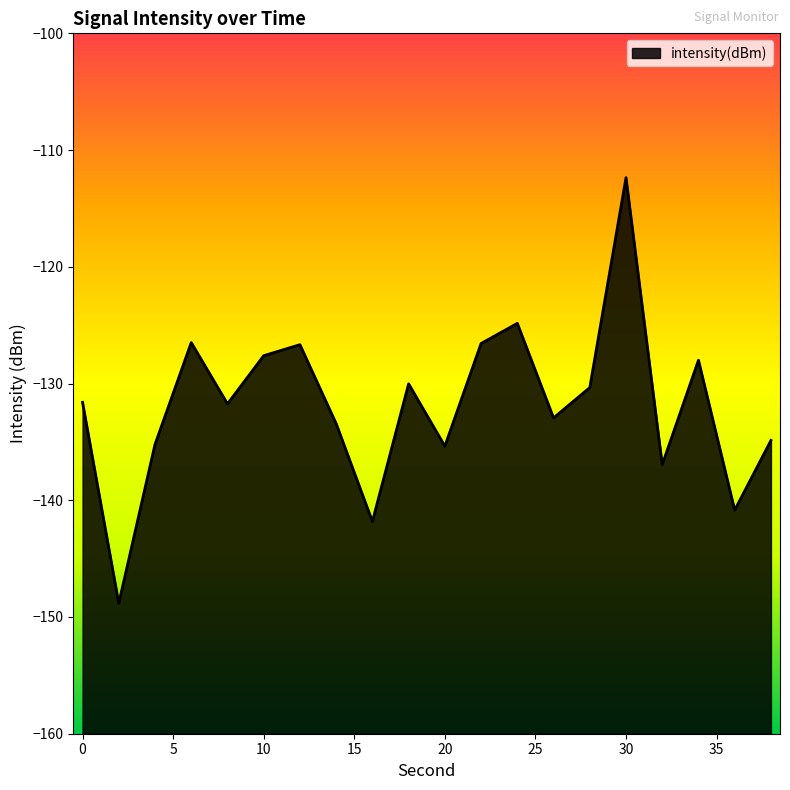

Which label corresponds to the largest value in the chart?

30